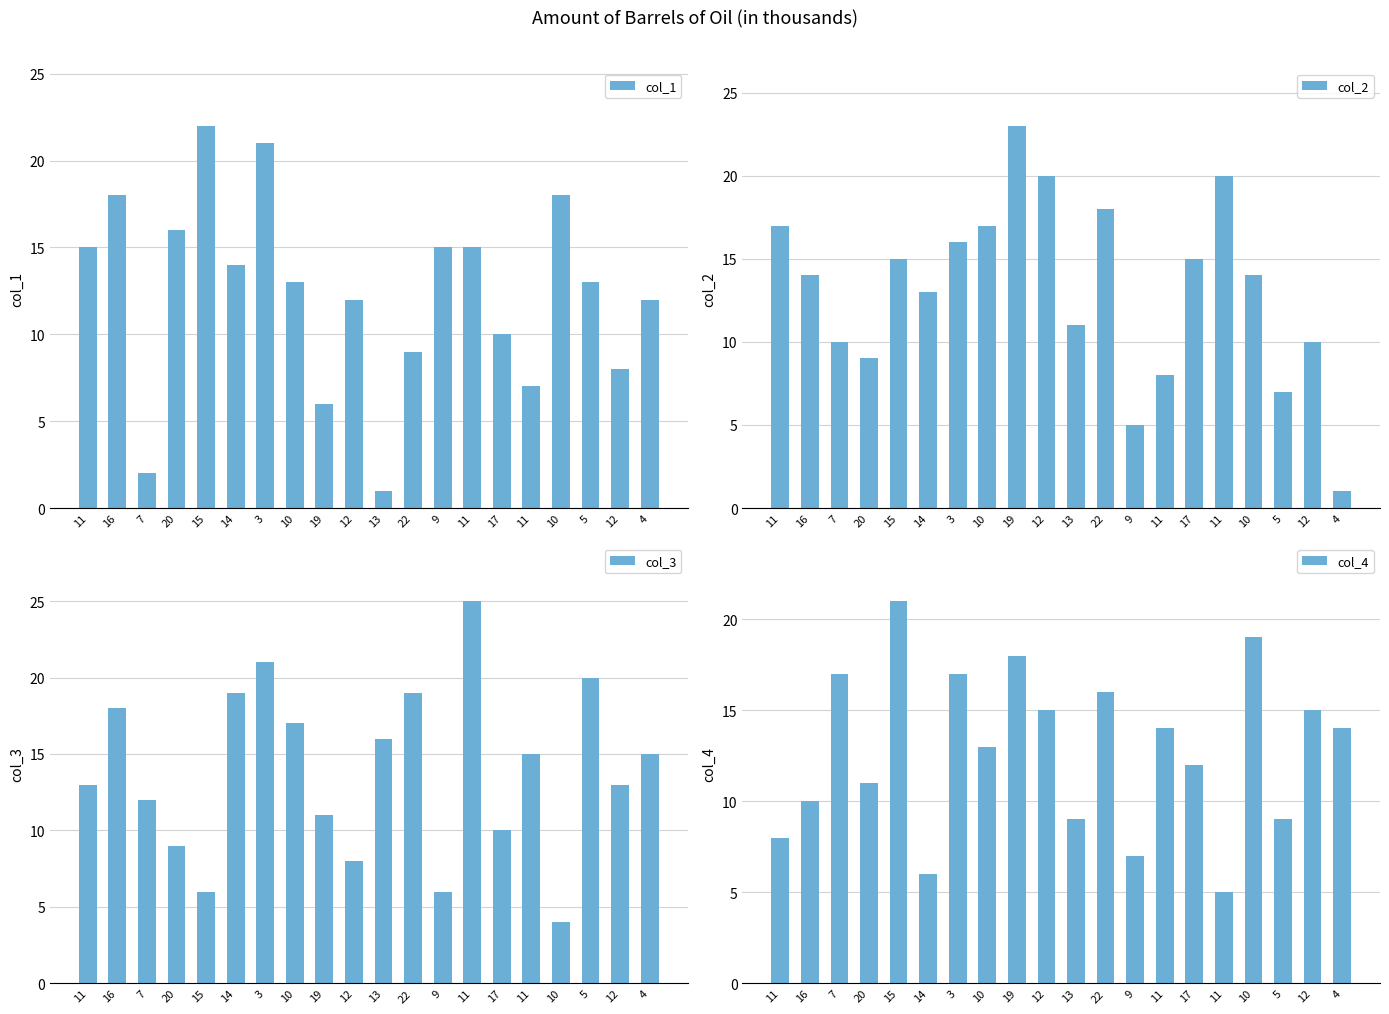

Reading left to right, extract all data points from this chart.

col_1: 11=15	16=18	7=2	20=16	15=22	14=14	3=21	10=13	19=6	12=12	13=1	22=9	9=15	11=15	17=10	11=7	10=18	5=13	12=8	4=12
col_2: 11=17	16=14	7=10	20=9	15=15	14=13	3=16	10=17	19=23	12=20	13=11	22=18	9=5	11=8	17=15	11=20	10=14	5=7	12=10	4=1
col_3: 11=13	16=18	7=12	20=9	15=6	14=19	3=21	10=17	19=11	12=8	13=16	22=19	9=6	11=25	17=10	11=15	10=4	5=20	12=13	4=15
col_4: 11=8	16=10	7=17	20=11	15=21	14=6	3=17	10=13	19=18	12=15	13=9	22=16	9=7	11=14	17=12	11=5	10=19	5=9	12=15	4=14